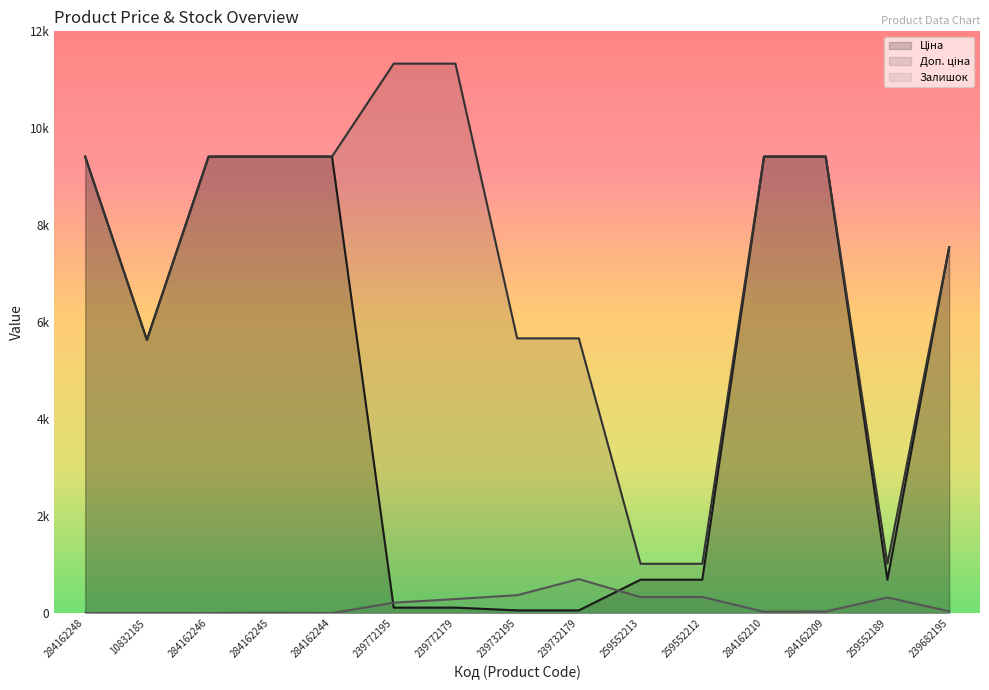

What is the highest value of the Доп. ціна series?

11334.0